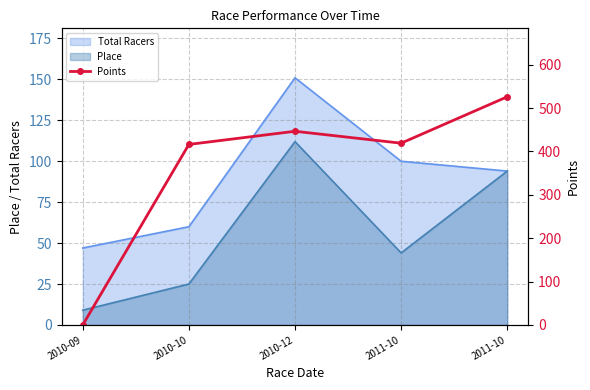

What is the maximum value shown in the chart?

526.2